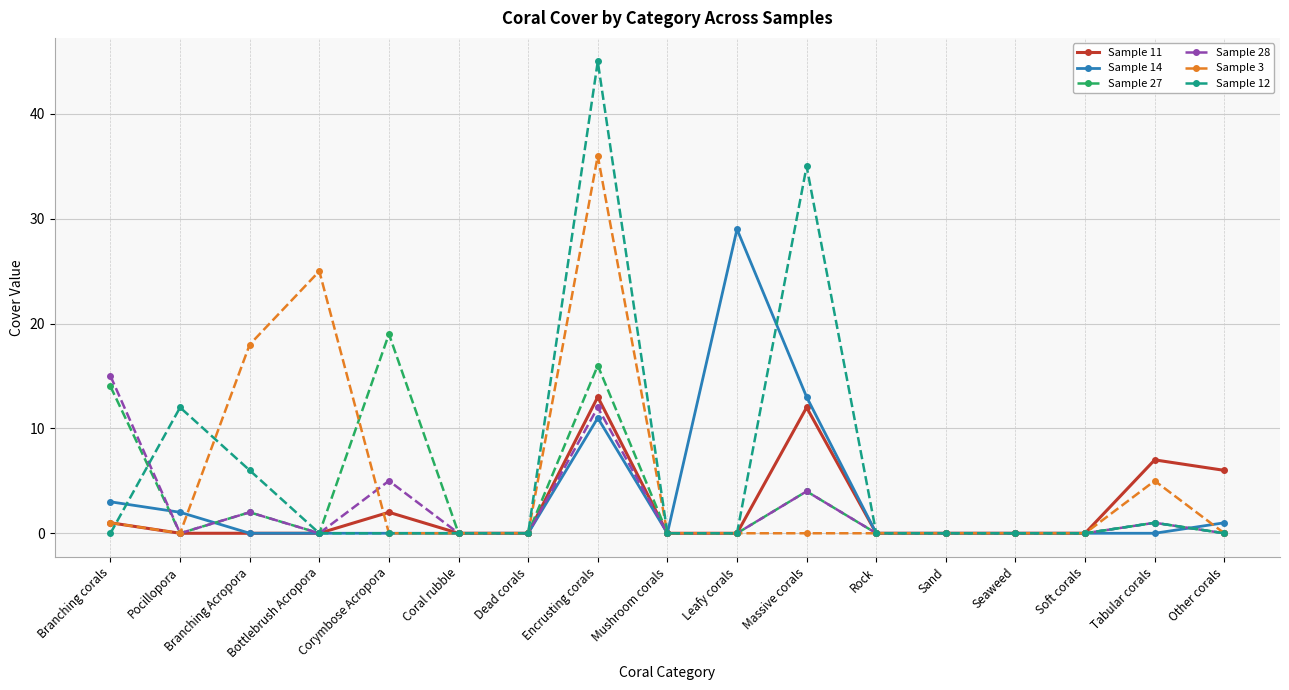

What are all the series names shown in the legend?

Sample 11, Sample 14, Sample 27, Sample 28, Sample 3, Sample 12